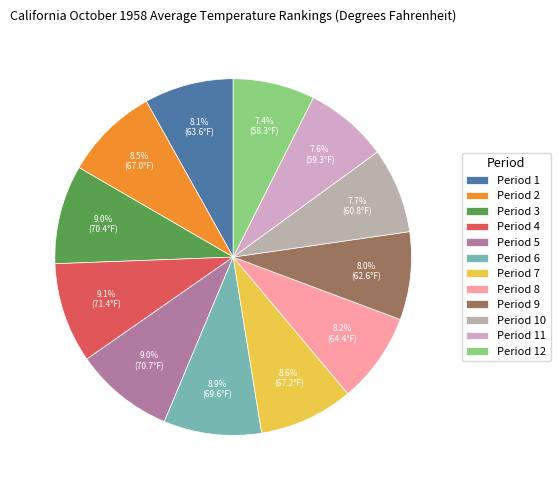

What percentage is the Period 12 slice, to the nearest percent?

7%